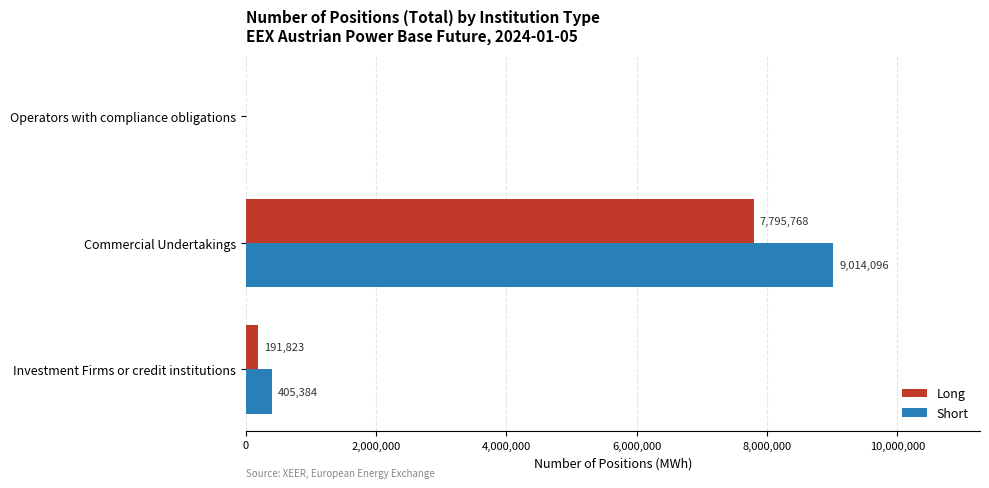

Which series has the largest range (max minus min)?

Short